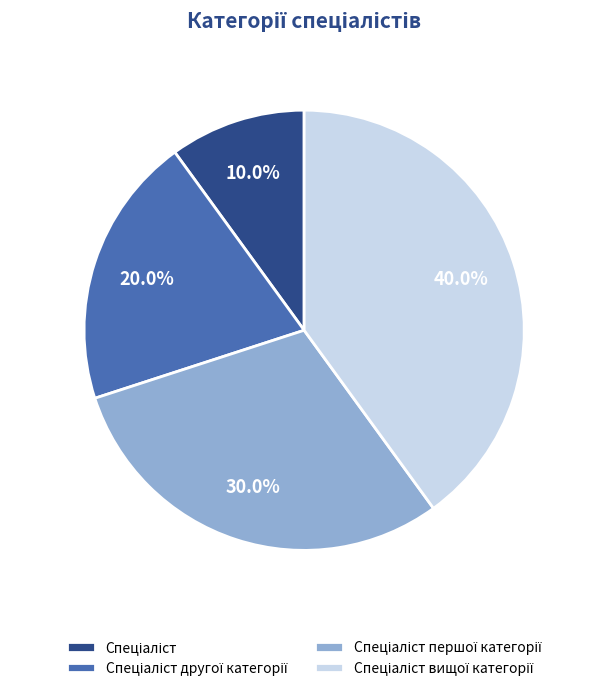

How many segments does this pie chart have?

4